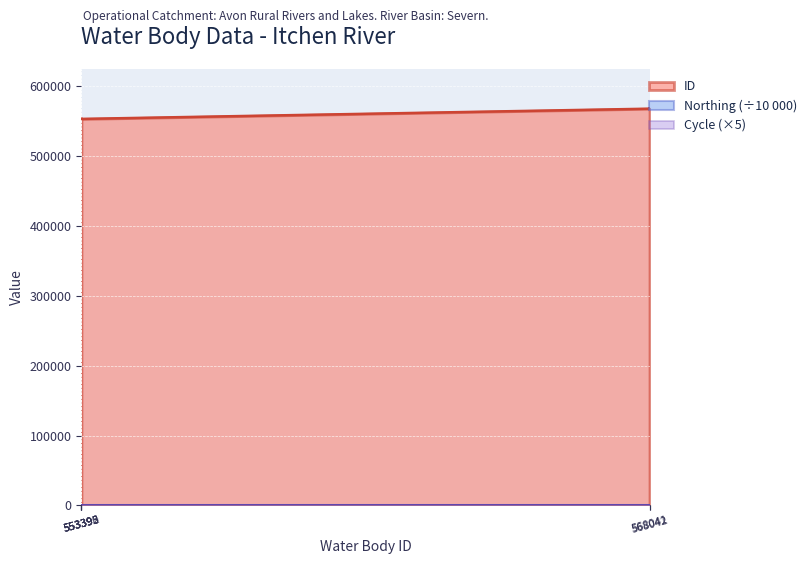

At which label does ID first exceed 553395?

568042